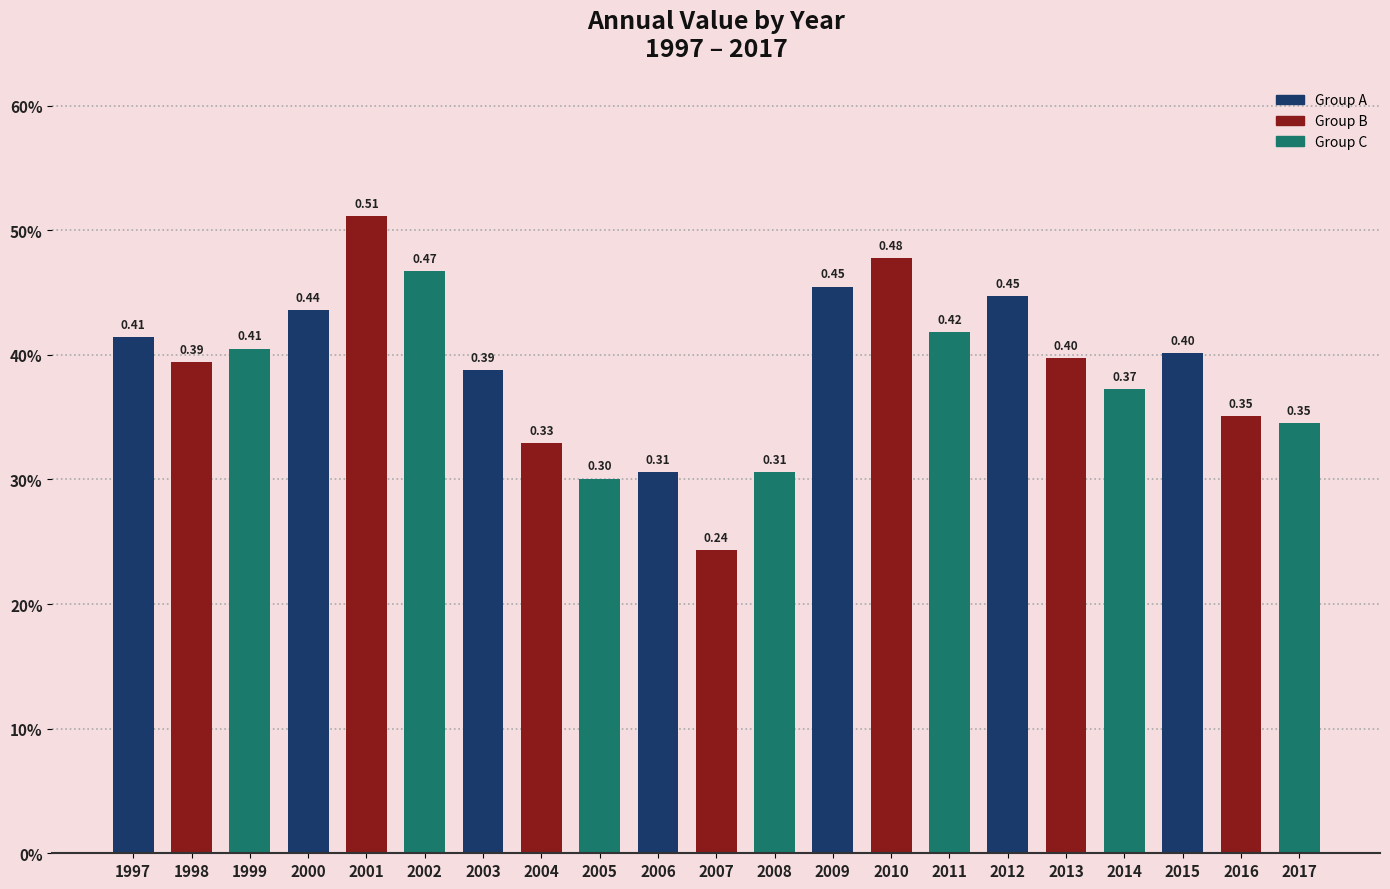

At which category does the chart reach its minimum across all series?

2007